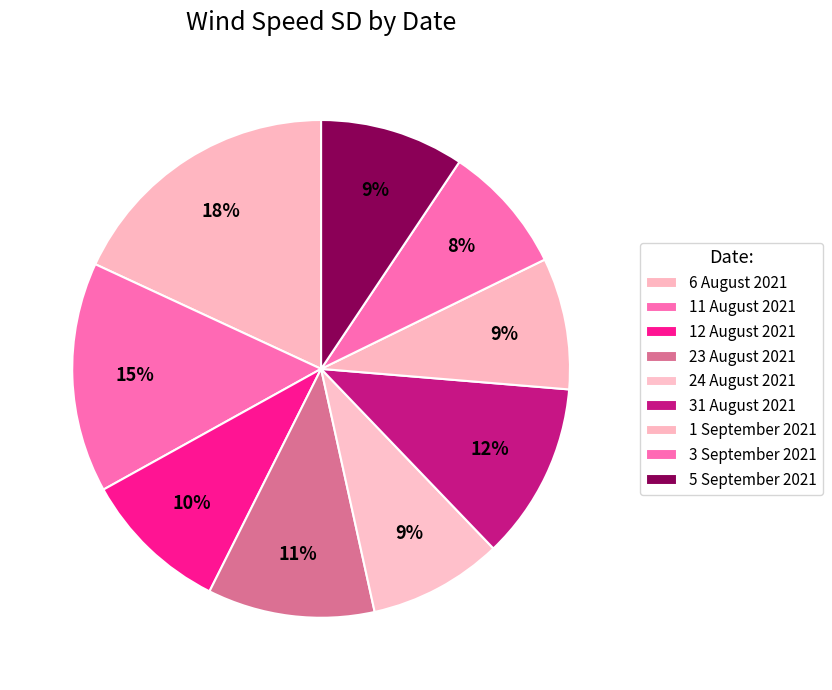

How many segments does this pie chart have?

9